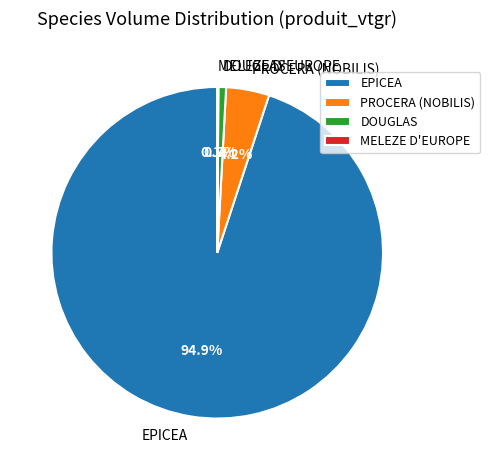

Which slice is the largest?

EPICEA